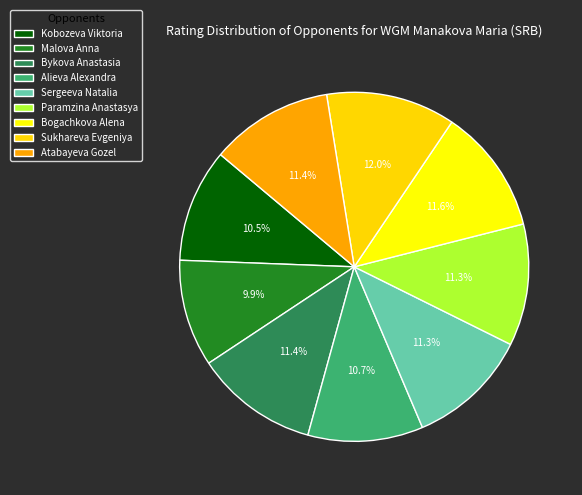

How many slices are in this pie chart?

9